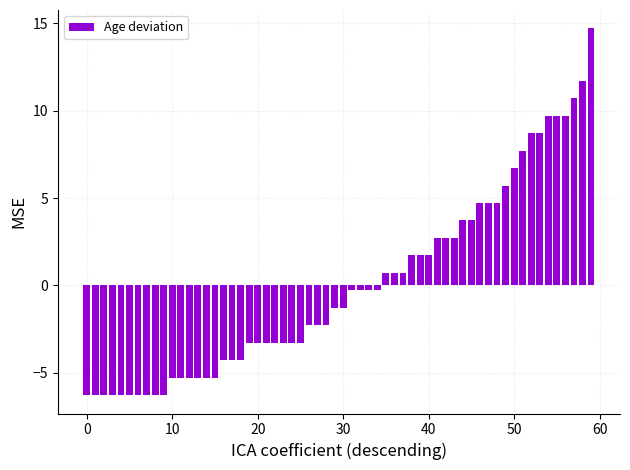

What is the difference between the second highest and second lowest values?

18.0